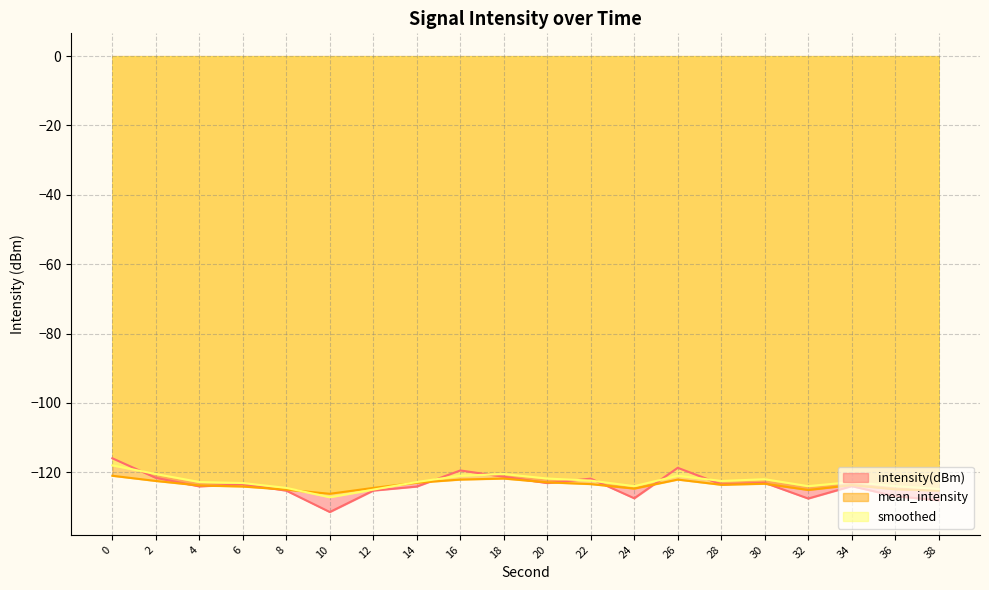

How many values in the intensity(dBm) series are below -123?

14